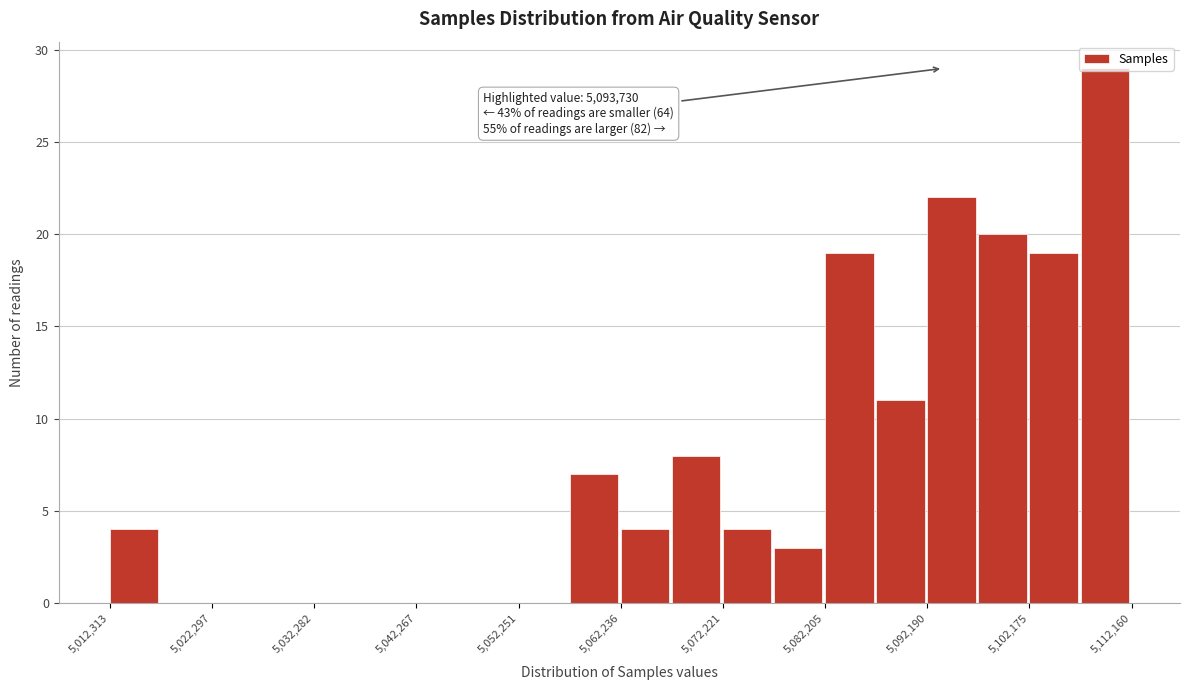

Which range on the x-axis has the tallest bar?

5107000 to 5112000